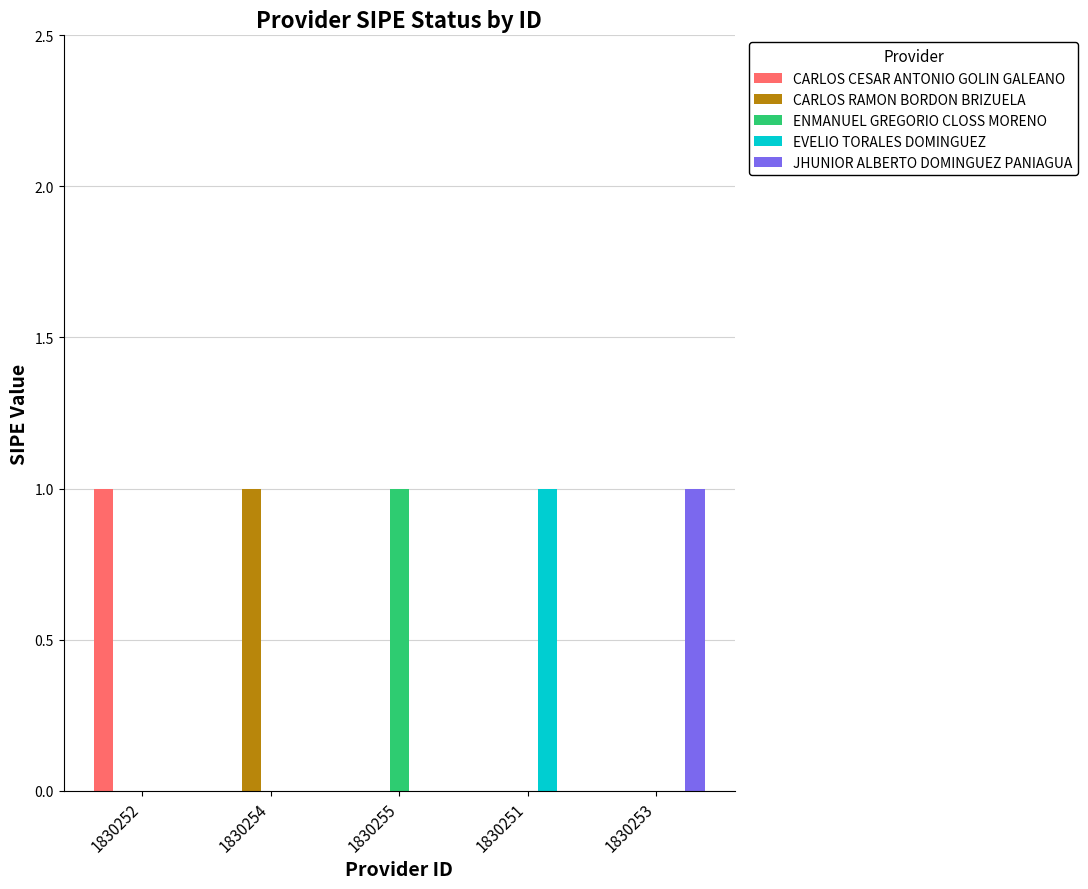

The EVELIO TORALES DOMINGUEZ series shows 0 at 1830252. True or false?

True